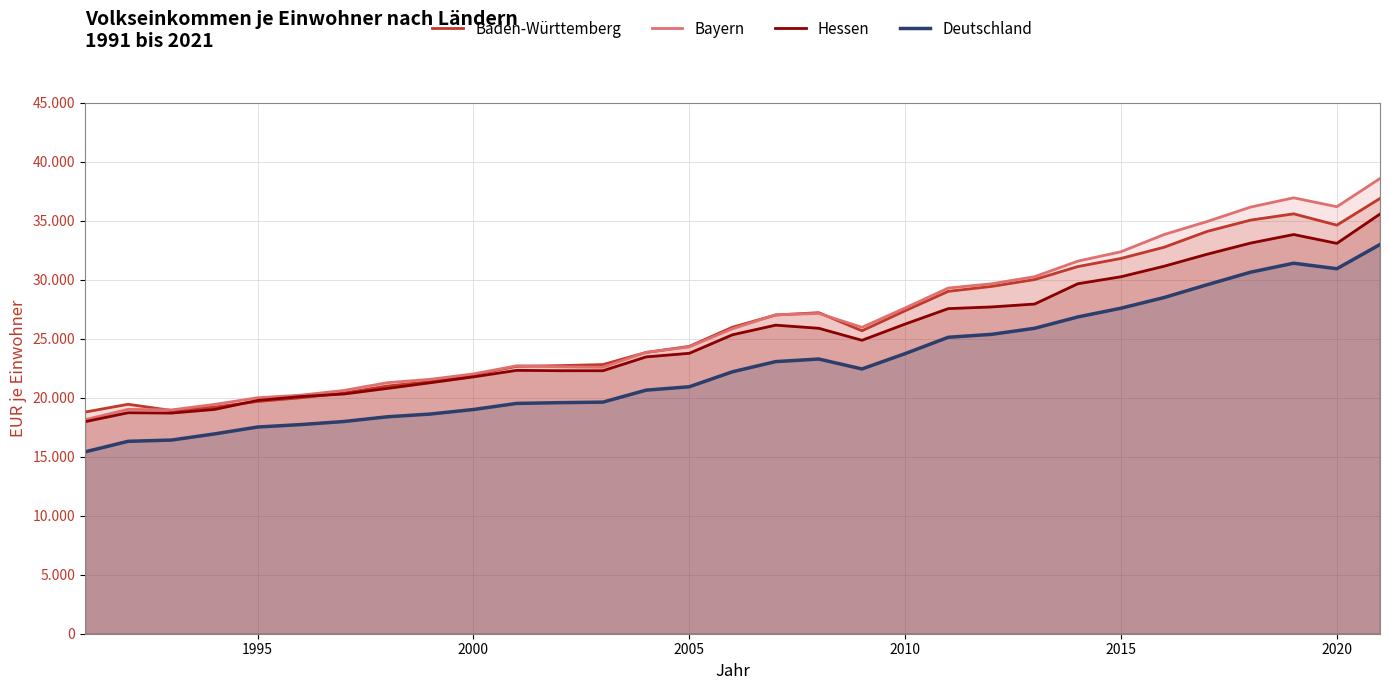

What is the difference between the maximum and second lowest values in the Baden-Württemberg series?

17959